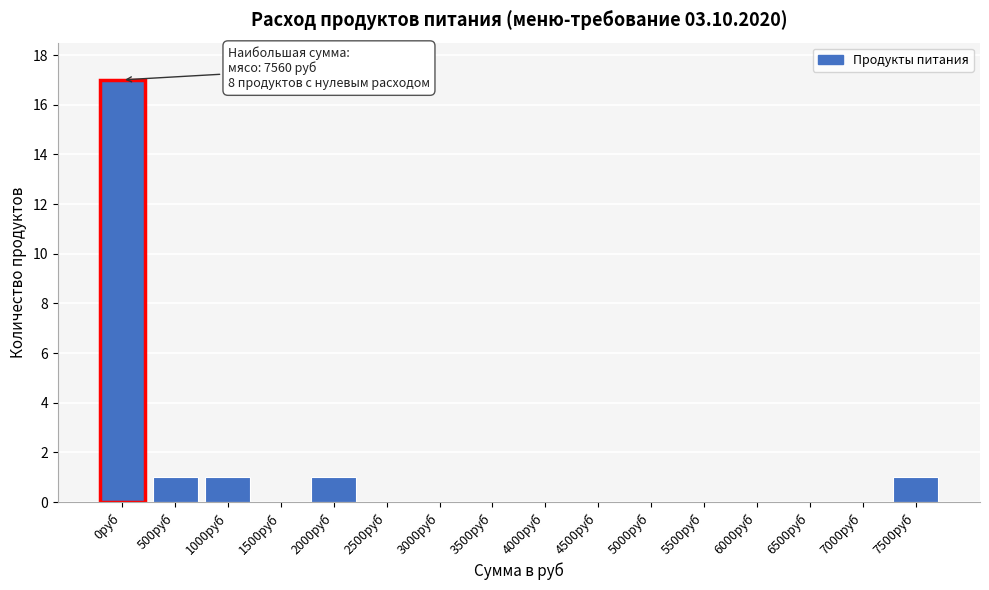

Reading left to right, list all the values displayed in this chart.

0руб=17	500руб=1	1000руб=1	1500руб=0	2000руб=1	2500руб=0	3000руб=0	3500руб=0	4000руб=0	4500руб=0	5000руб=0	5500руб=0	6000руб=0	6500руб=0	7000руб=0	7500руб=1